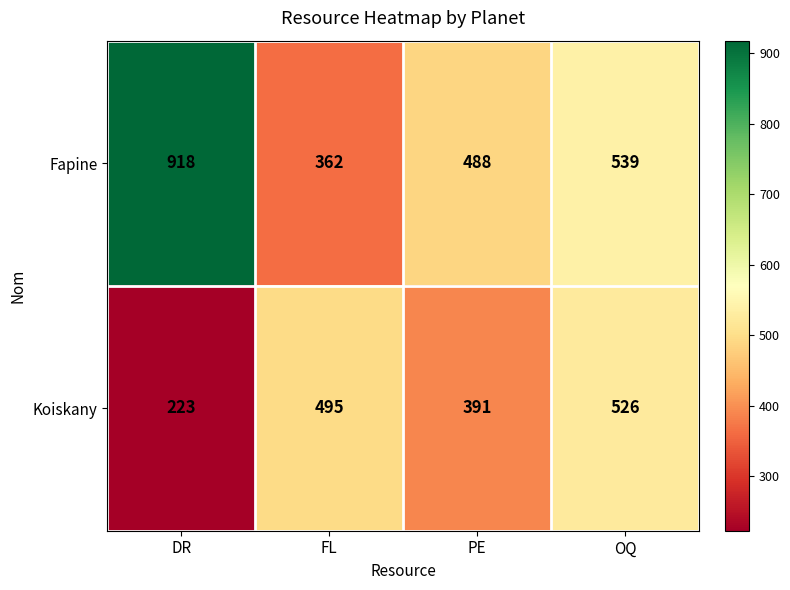

What is the sum of all Koiskany values?

1635